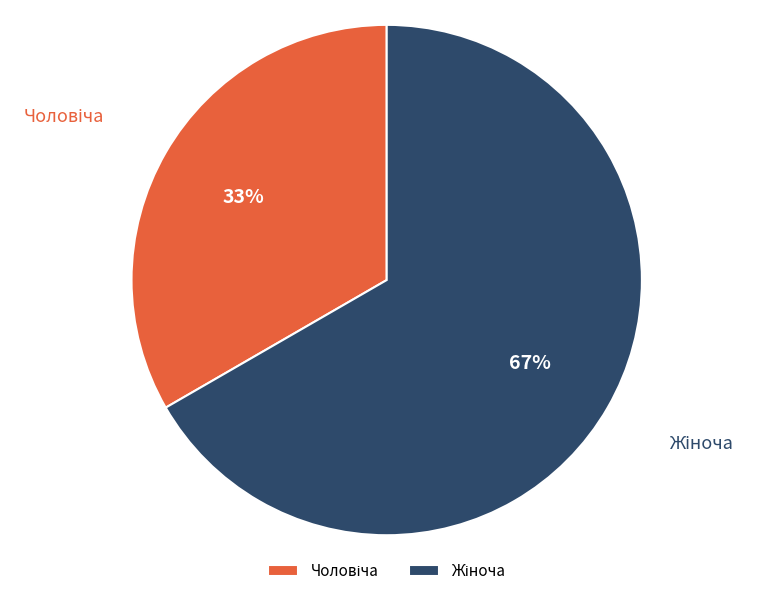

Count the number of slices in the pie.

2